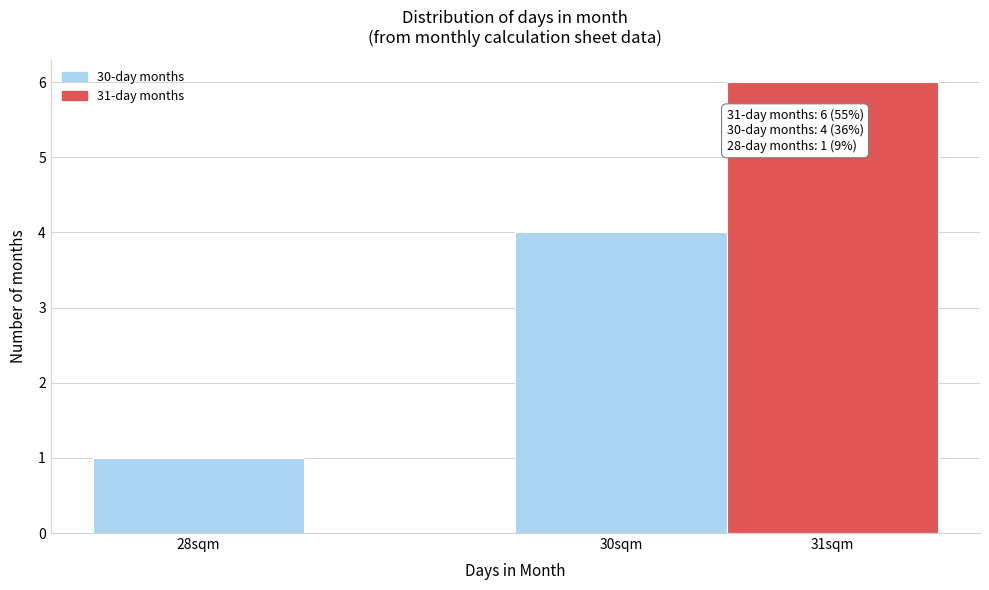

Which range on the x-axis has the tallest bar?

30.5 to 31.5